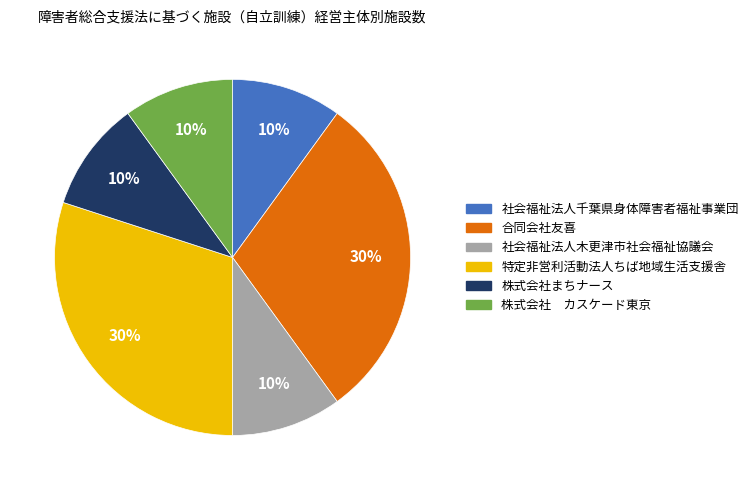

Is there a majority slice in this chart?

No